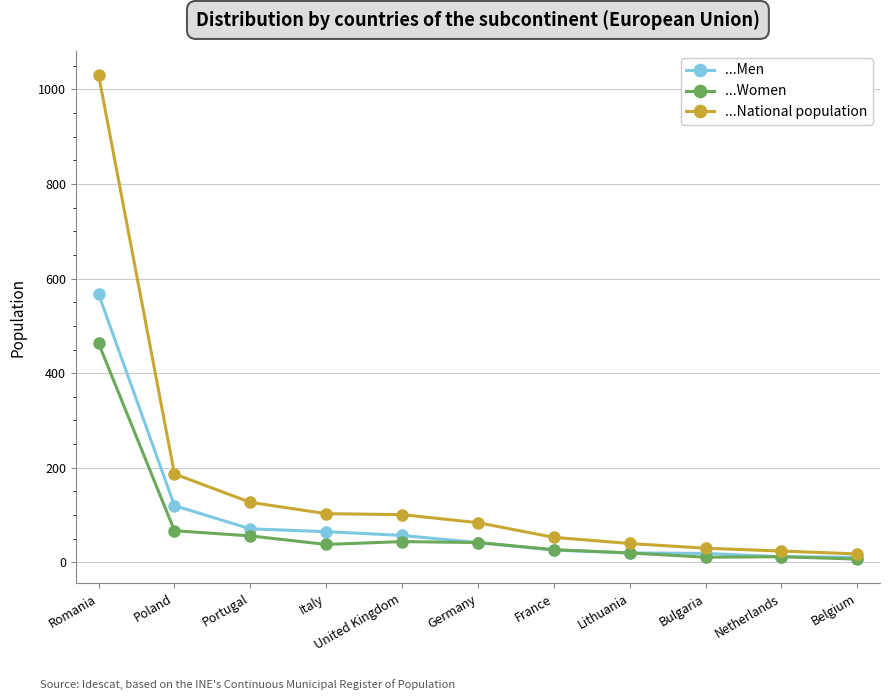

What are all the series names shown in the legend?

...Men, ...Women, ...National population